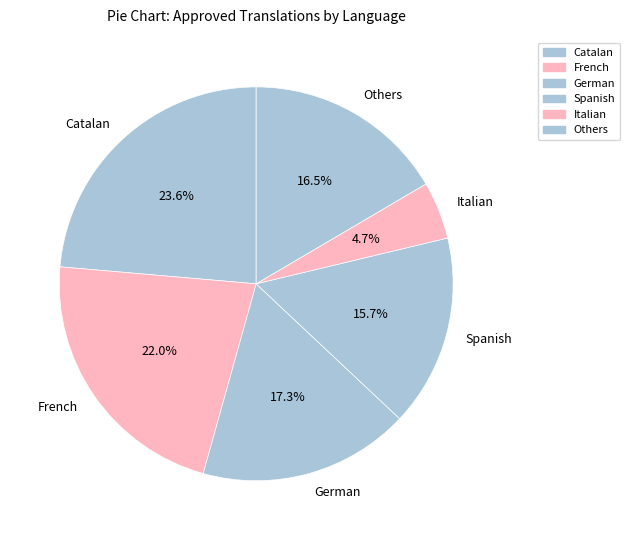

Which slice is the smallest?

Italian